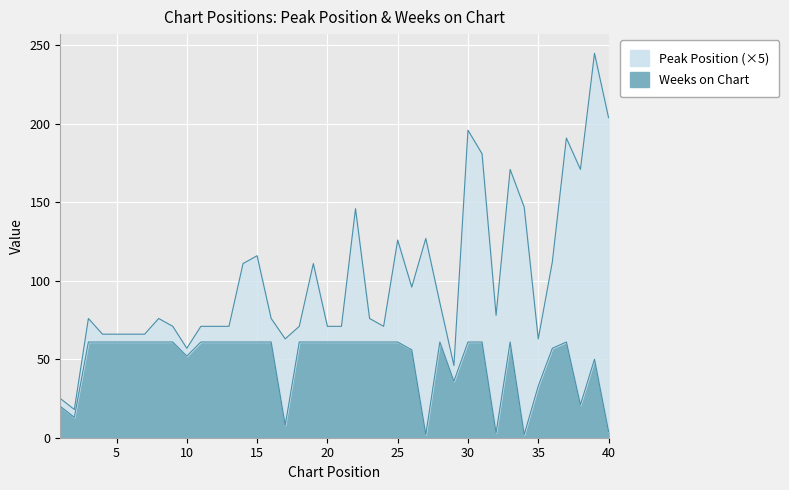

How many interior local valleys (lower than both neighbors) does the data have?

8